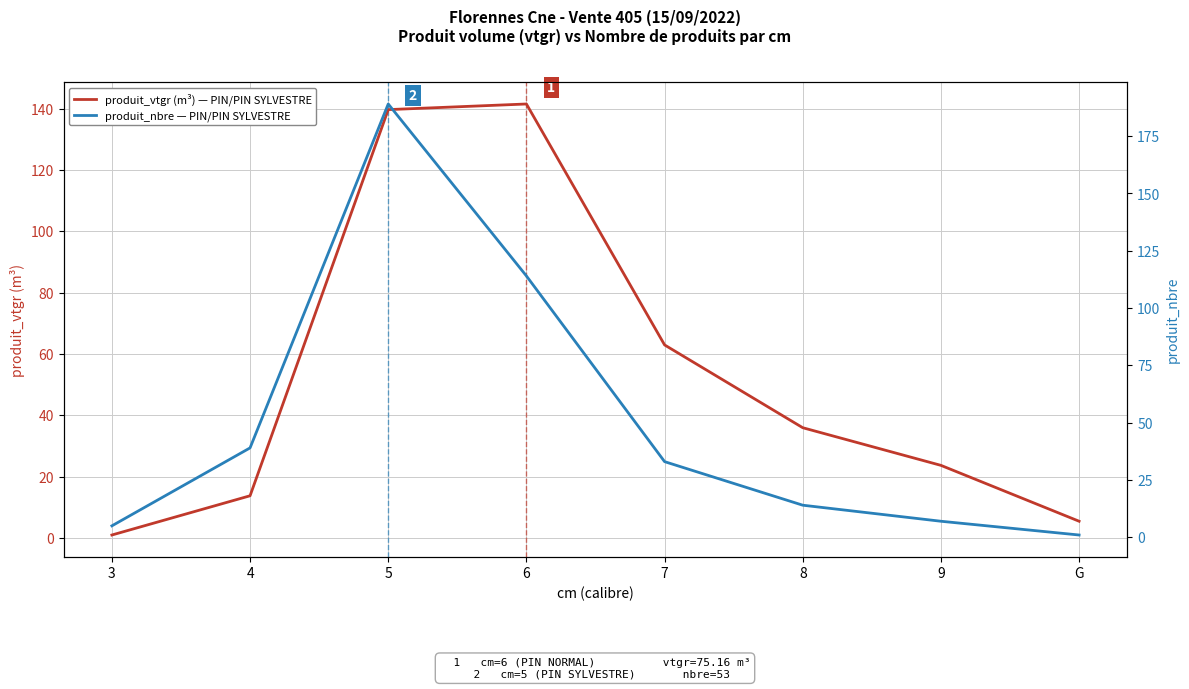

Rank the series at 9 from lowest to highest value.

produit_nbre — PIN/PIN SYLVESTRE, produit_vtgr (m³) — PIN/PIN SYLVESTRE